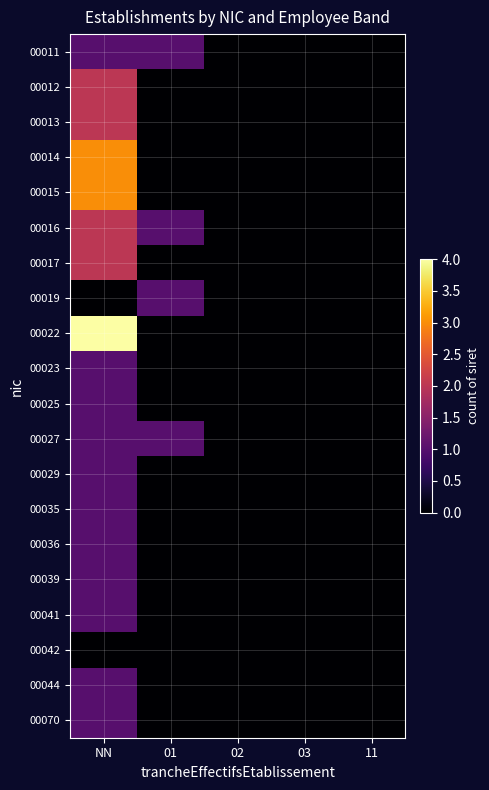

Which category has the lowest value across all series?

02